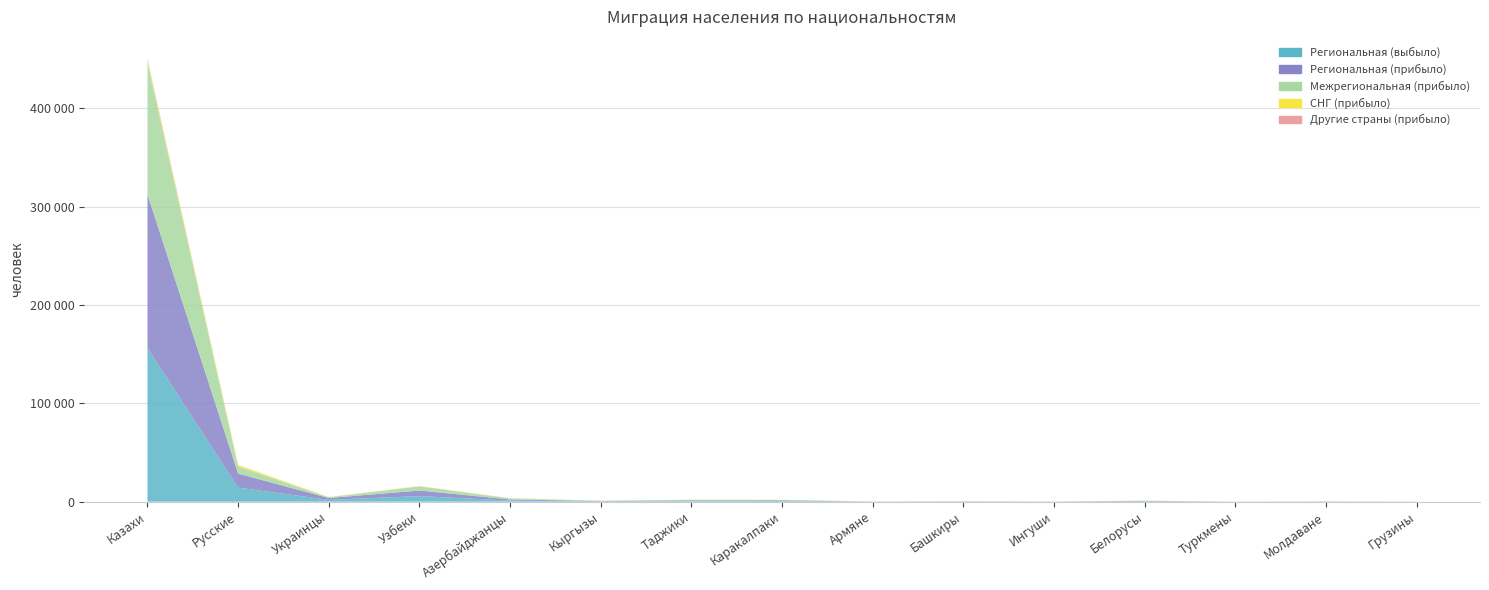

Reading right to left, extract all data points from this chart.

Региональная (выбыло): Грузины=34	Молдаване=136	Туркмены=36	Белорусы=385	Ингуши=88	Башкиры=163	Армяне=84	Каракалпаки=651	Таджики=620	Кыргызы=324	Азербайджанцы=1102	Узбеки=5644	Украинцы=1840	Русские=14255	Казахи=156189
Региональная (прибыло): Грузины=34	Молдаване=136	Туркмены=36	Белорусы=385	Ингуши=88	Башкиры=163	Армяне=84	Каракалпаки=651	Таджики=620	Кыргызы=324	Азербайджанцы=1102	Узбеки=5644	Украинцы=1840	Русские=14255	Казахи=156189
Межрегиональная (прибыло): Грузины=24	Молдаване=44	Туркмены=40	Белорусы=192	Ингуши=63	Башкиры=88	Армяне=80	Каракалпаки=385	Таджики=574	Кыргызы=274	Азербайджанцы=1102	Узбеки=4246	Украинцы=816	Русские=7193	Казахи=133940
СНГ (прибыло): Грузины=5	Молдаване=10	Туркмены=18	Белорусы=42	Ингуши=9	Башкиры=21	Армяне=34	Каракалпаки=231	Таджики=249	Кыргызы=144	Азербайджанцы=95	Узбеки=340	Украинцы=149	Русские=1596	Казахи=2373
Другие страны (прибыло): Грузины=18	Молдаване=0	Туркмены=0	Белорусы=1	Ингуши=1	Башкиры=0	Армяне=1	Каракалпаки=0	Таджики=1	Кыргызы=0	Азербайджанцы=71	Узбеки=5	Украинцы=10	Русские=99	Казахи=1354